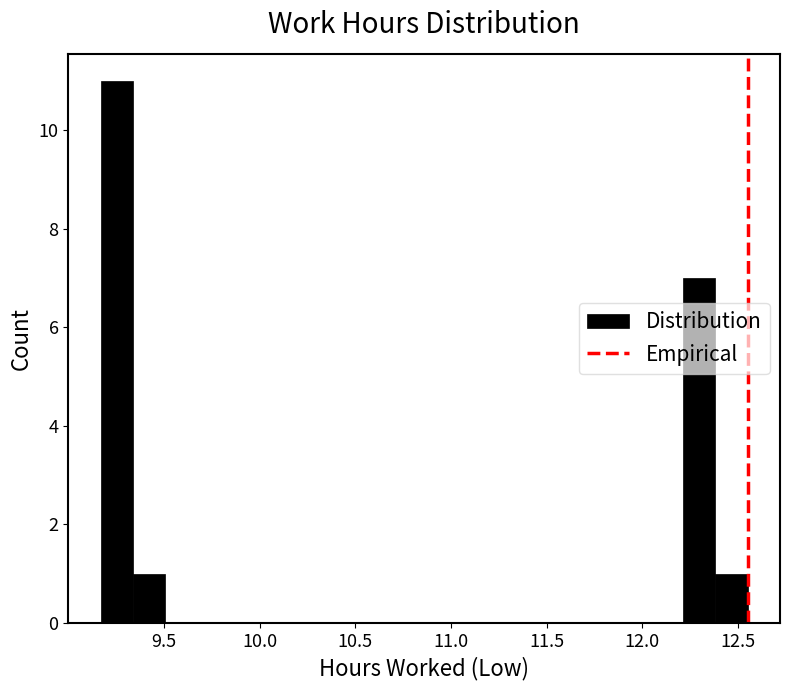

Around what value on the x-axis is the tallest bar? Give the approximate position of its centre, as read against the axis.

9.25